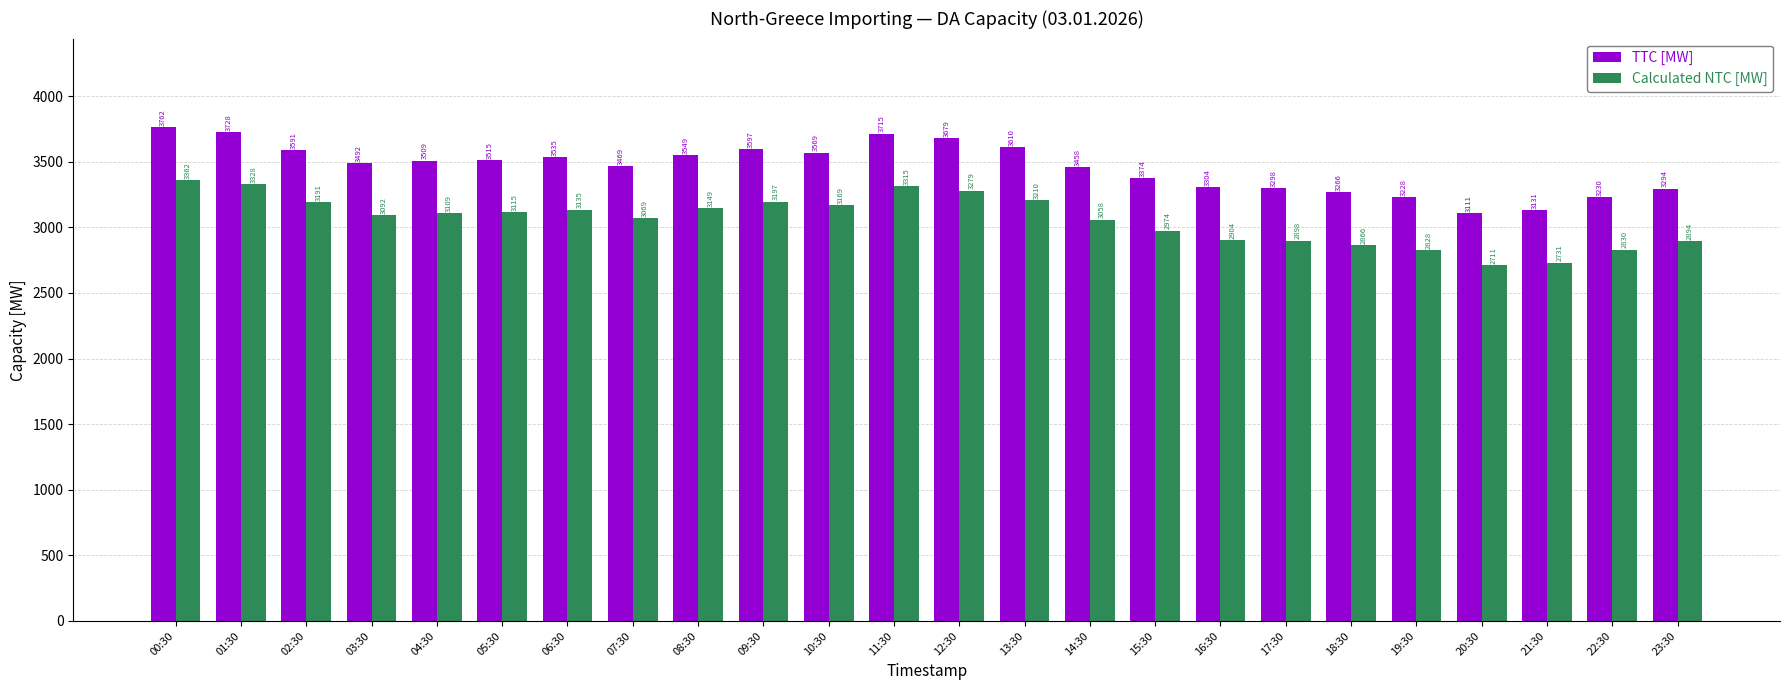

At which label does Calculated NTC [MW] reach its minimum?

20:30